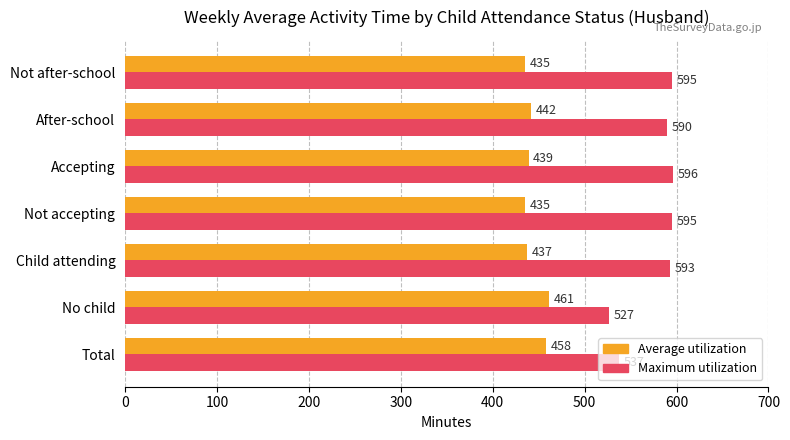

Rank the series by their maximum value, from highest to lowest.

Maximum utilization, Average utilization